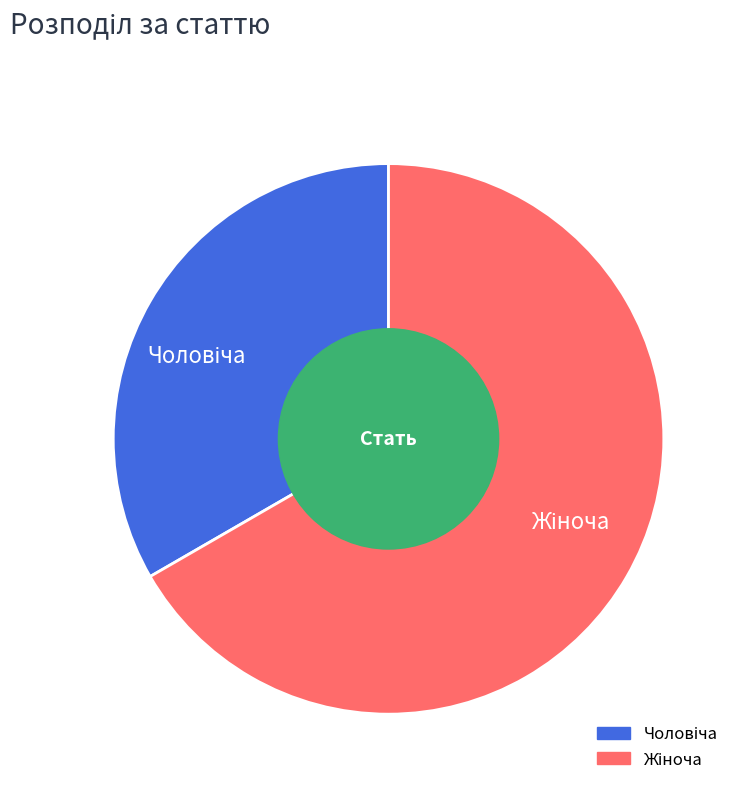

Combined, what portion of the pie is Жіноча and Чоловіча?

100.0%